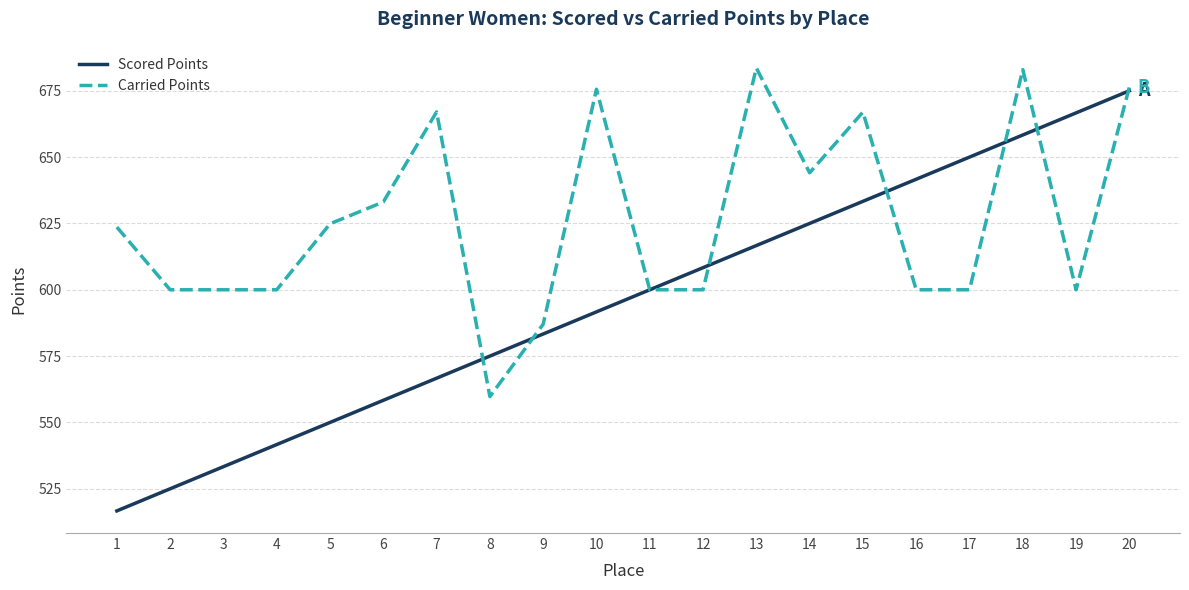

Which series has the largest total across all categories?

Carried Points